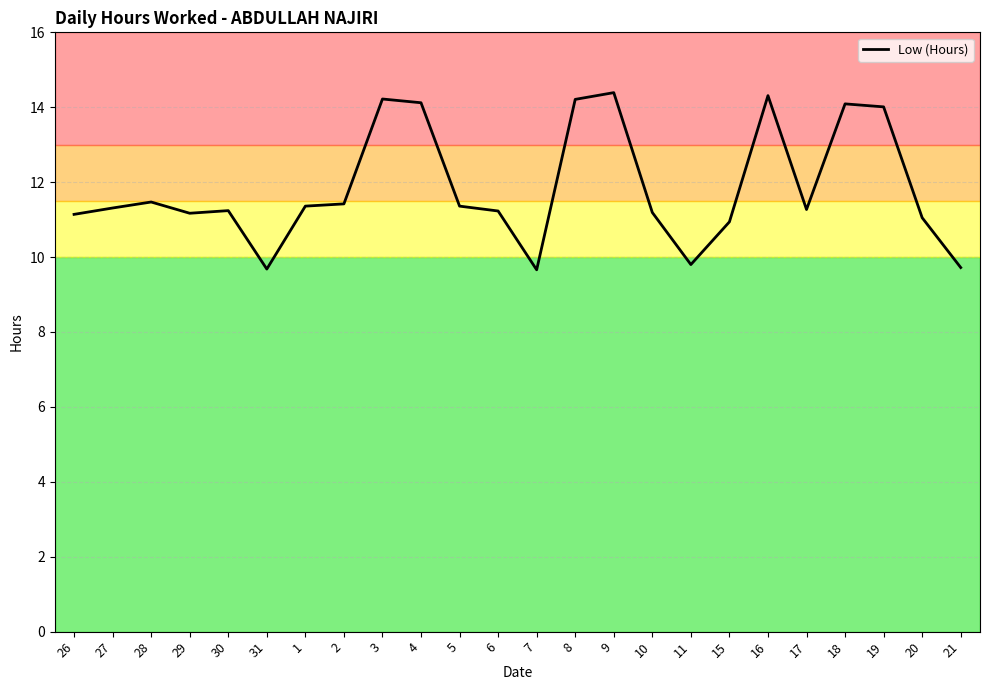

Reading left to right, list all the values displayed in this chart.

11.1	11.3	11.5	11.2	11.2	9.7	11.4	11.4	14.2	14.1	11.4	11.2	9.7	14.2	14.4	11.2	9.8	10.9	14.3	11.3	14.1	14.0	11.1	9.7